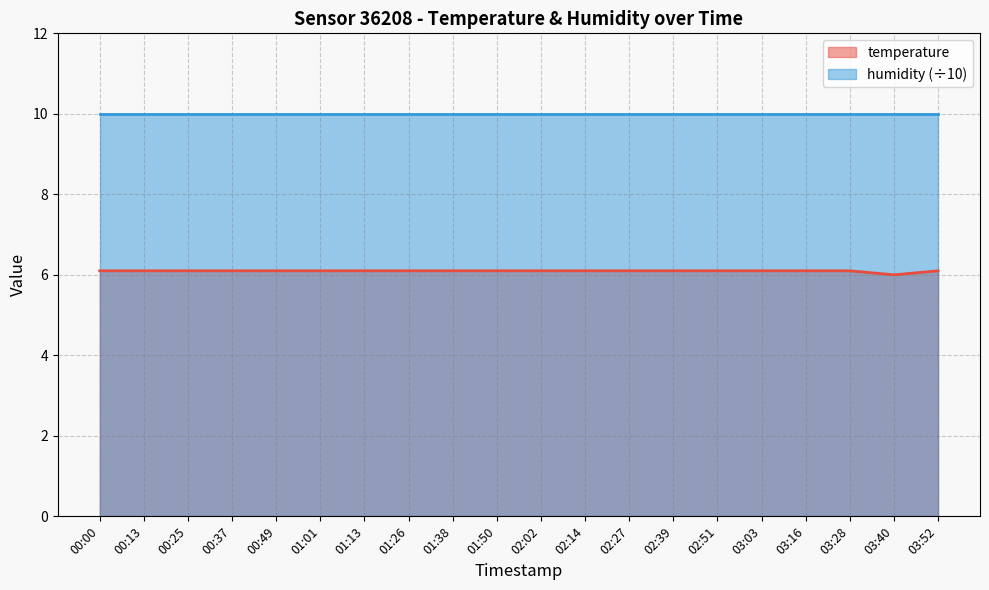

Does the chart have visible grid lines?

Yes